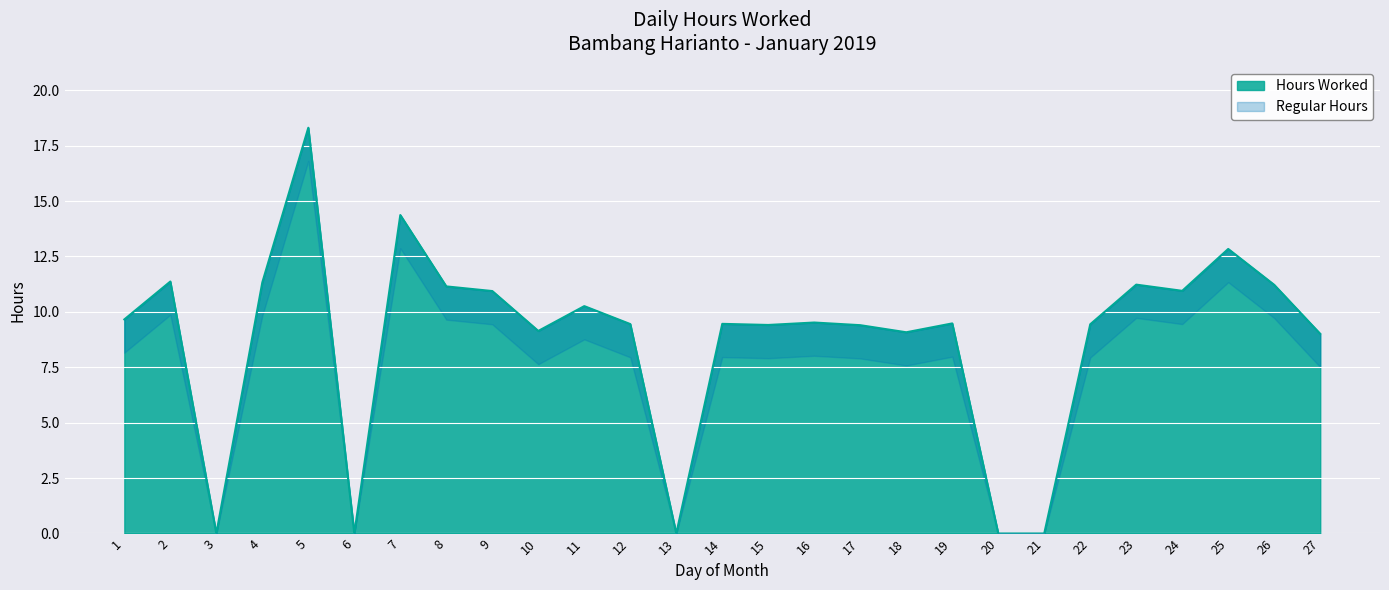

Rank the categories by value from highest to lowest.

5, 7, 25, 2, 4, 23, 26, 8, 24, 9, 11, 1, 16, 19, 14, 12, 22, 15, 17, 10, 18, 27, 3, 6, 13, 20, 21